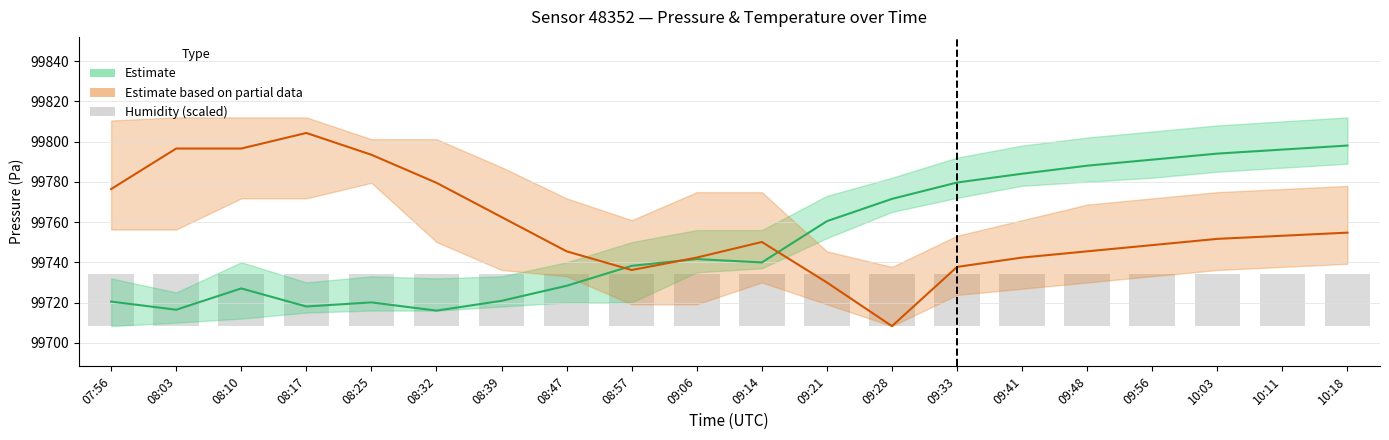

Is it true that Estimate (pressure mid) equals 99718.0 at 08:17?

True